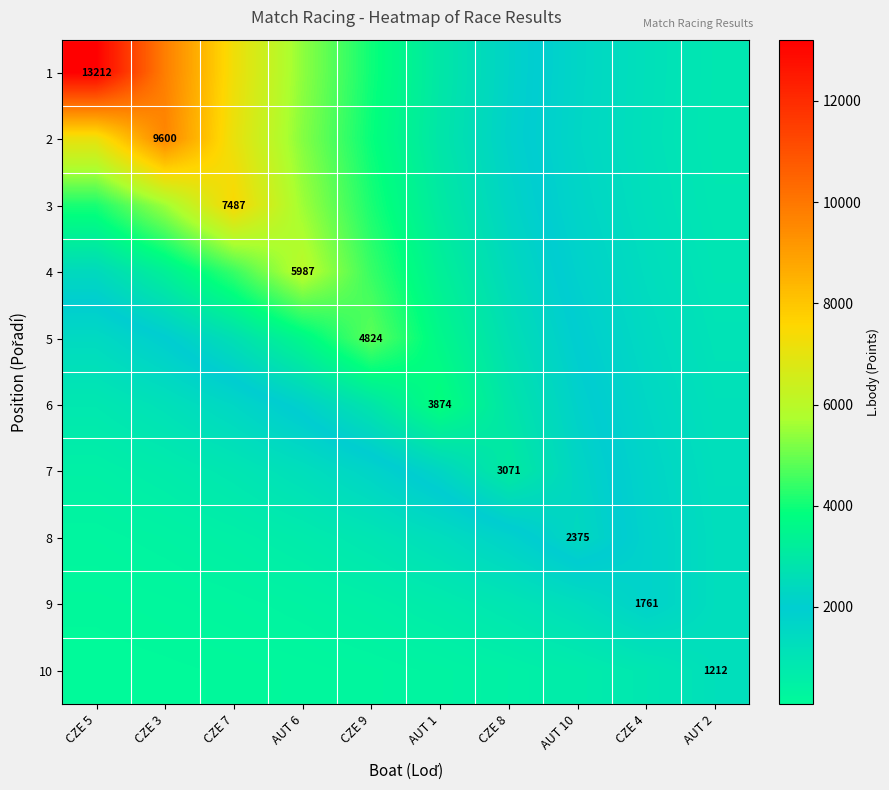

At which category is the sum across all series the highest?

CZE 3